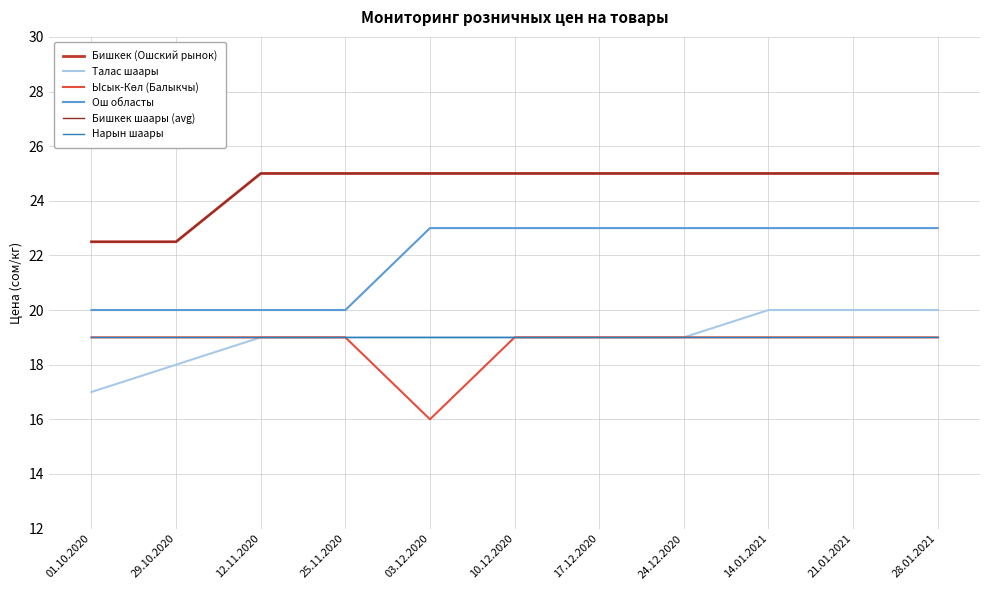

What is the difference between the maximum and minimum values in the Бишкек шаары (avg) series?

2.5